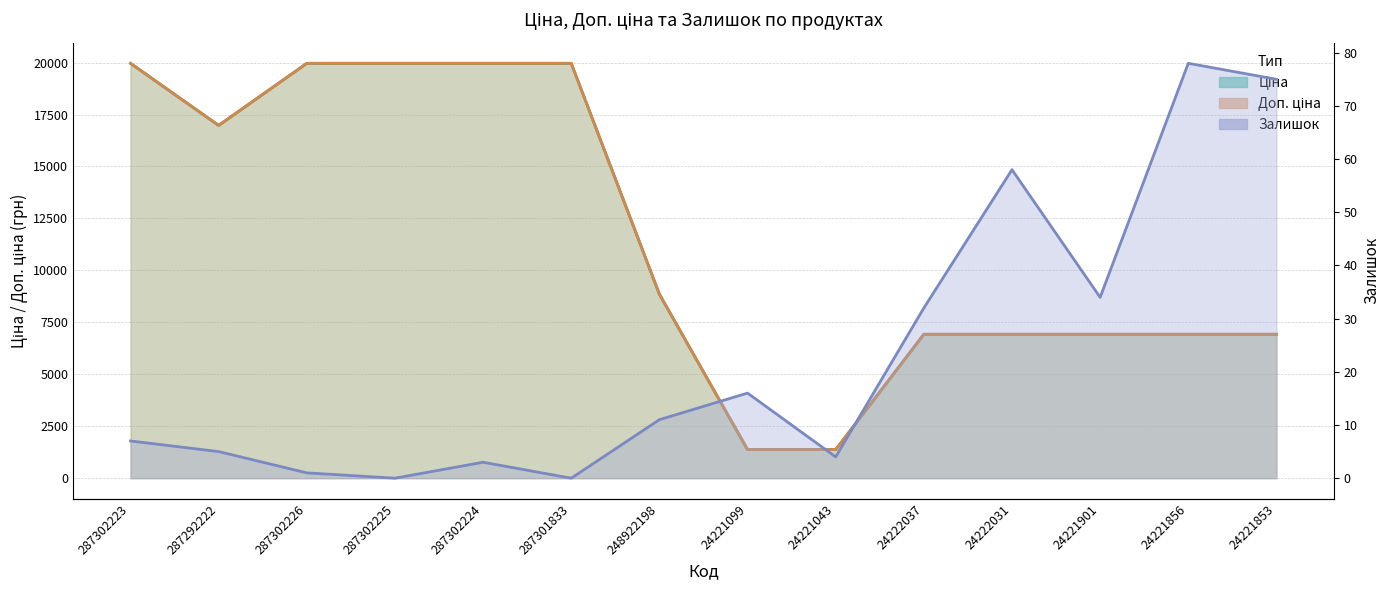

Between 287302225 and 287292222, which is larger?

287302225